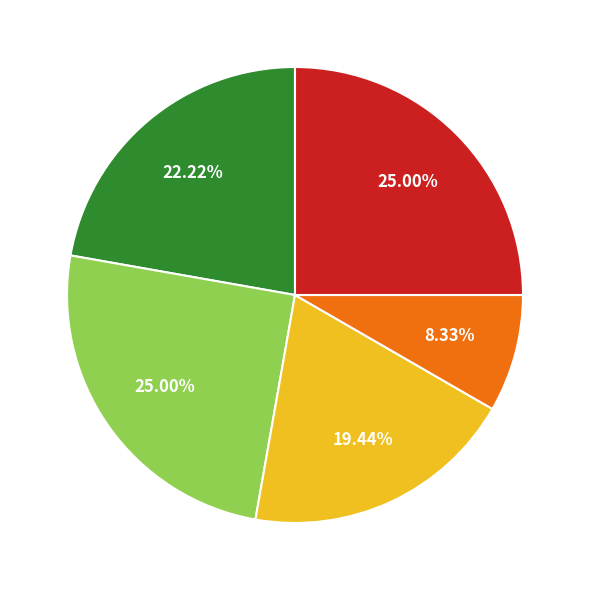

Is there a majority slice in this chart?

No